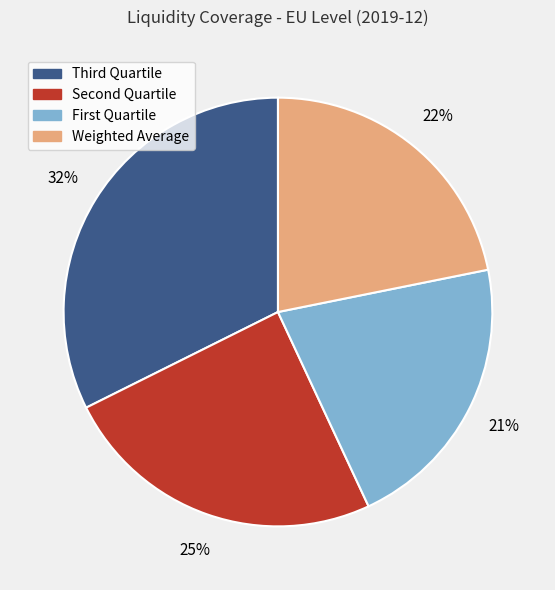

Does any single category account for the majority?

No